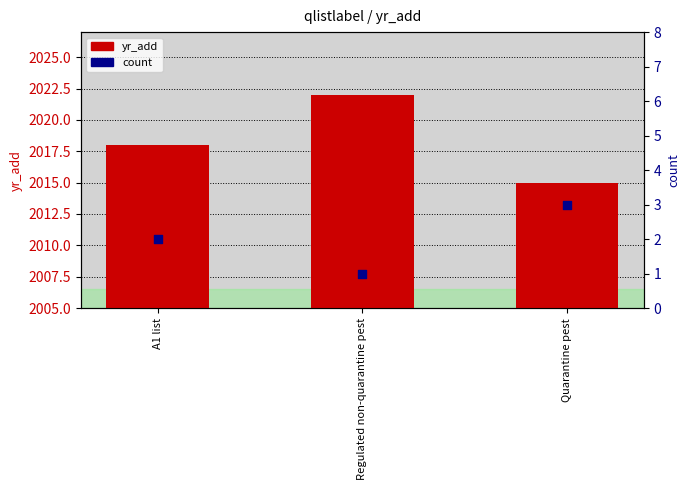

Which series contains the highest Y value?

yr_add